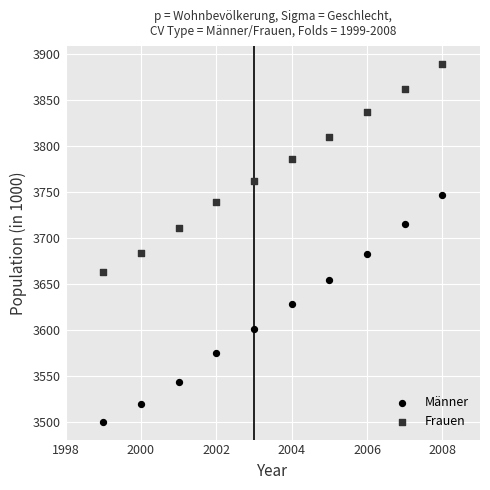

What are all the series names shown in the legend?

Männer, Frauen